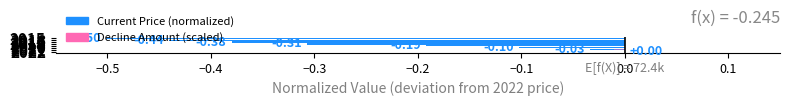

How many data points does each series have?

8